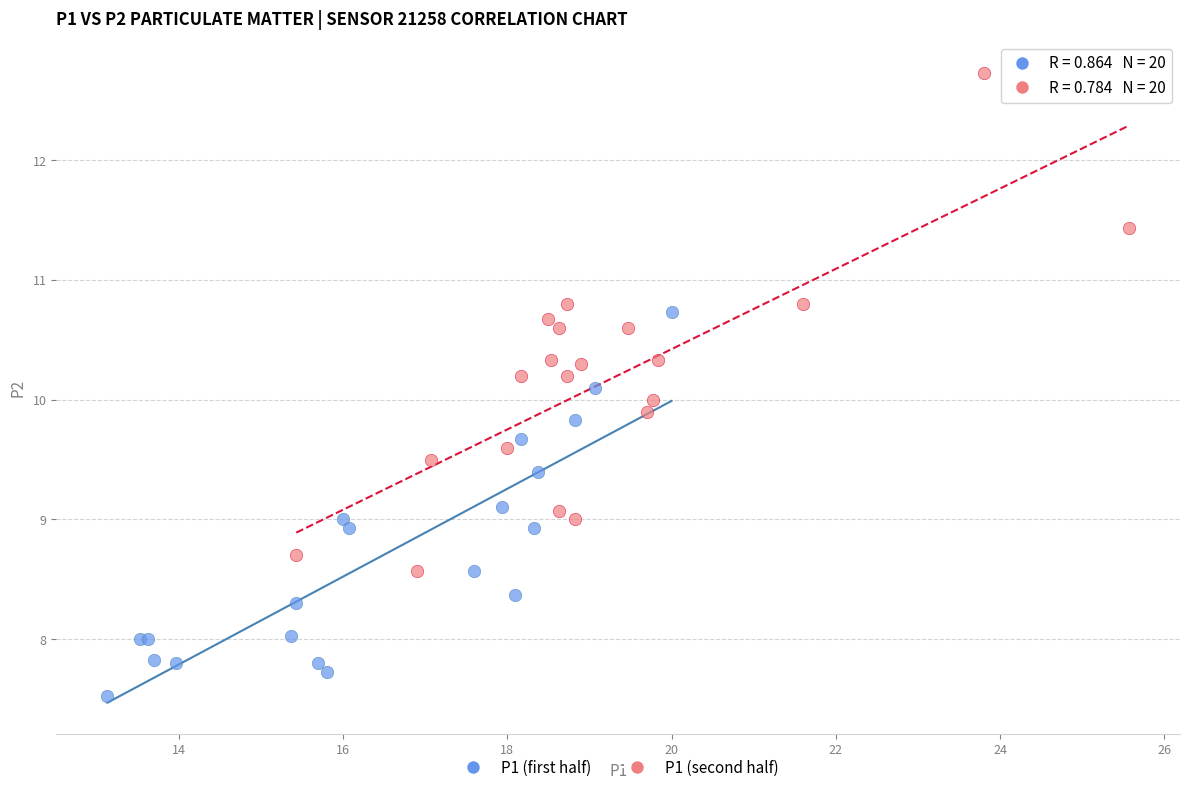

What are all the series names shown in the legend?

P1 (first half), P1 (second half)